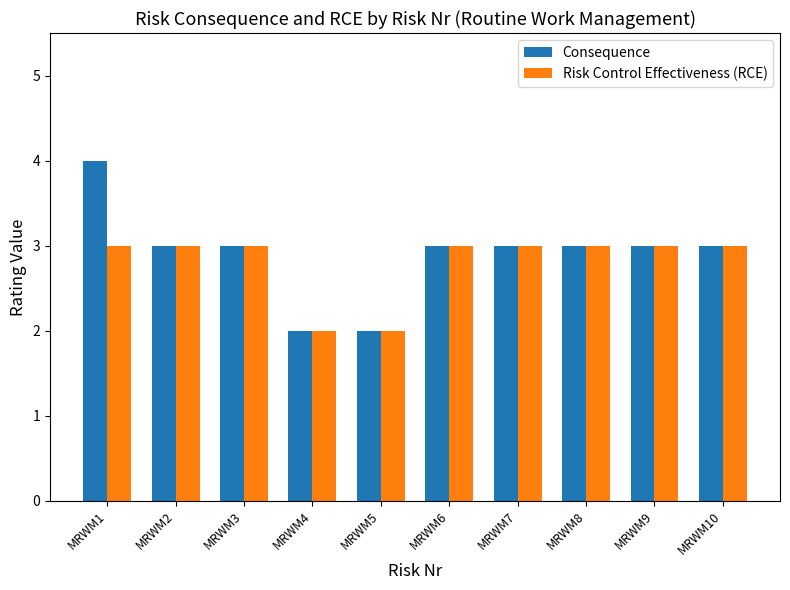

Count the number of categories in the chart.

10